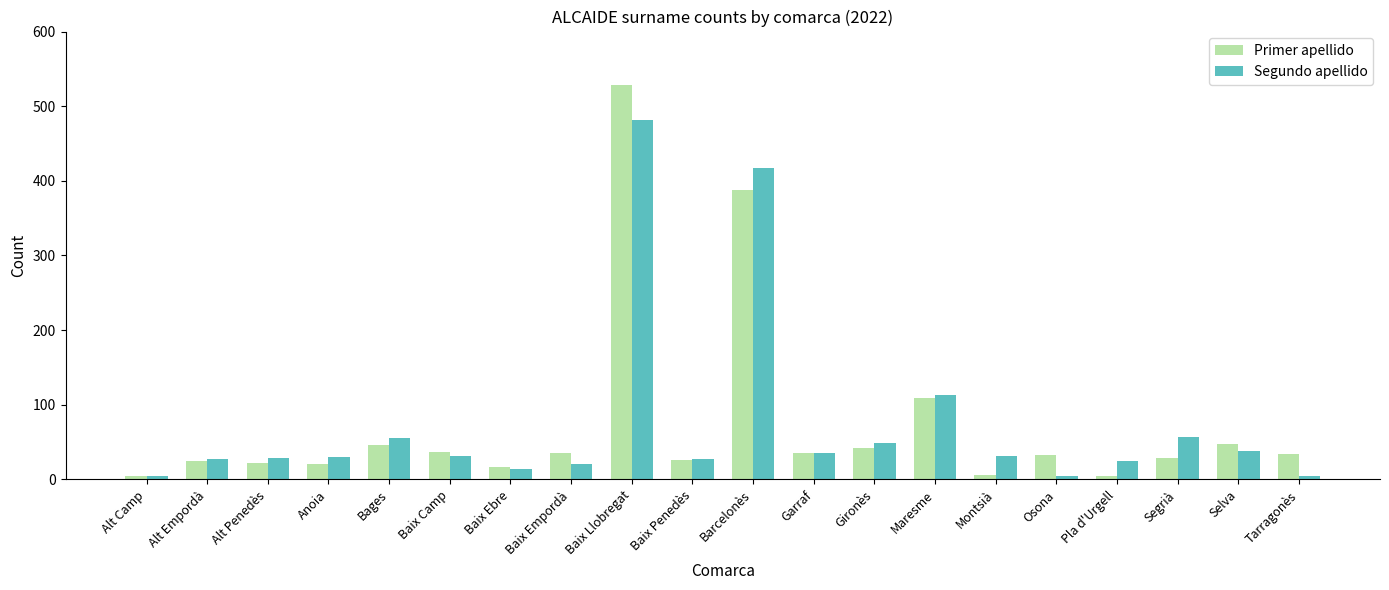

What is the average value of the Primer apellido series?

74